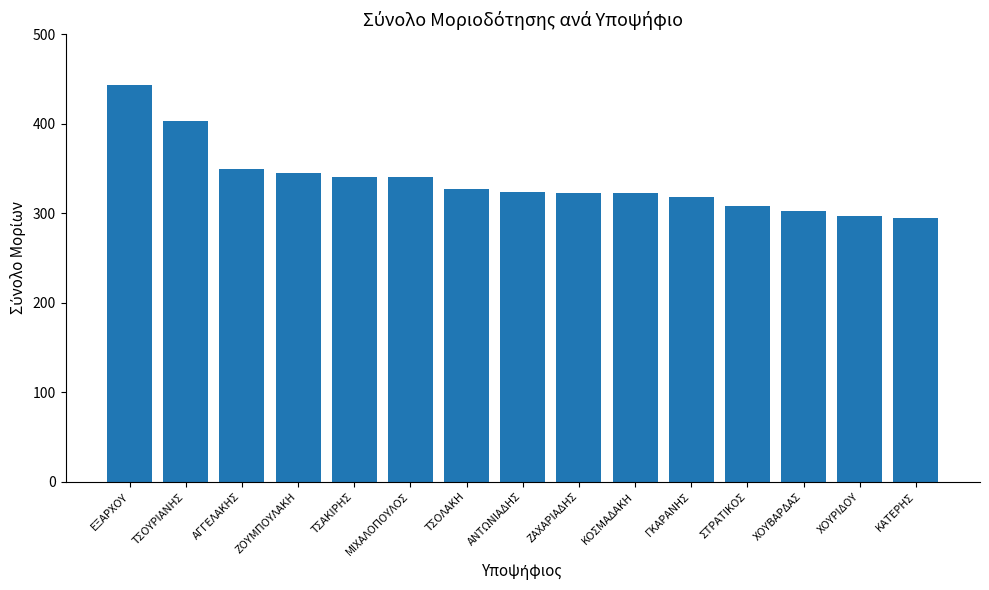

What is the minimum value shown in the chart?

295.0